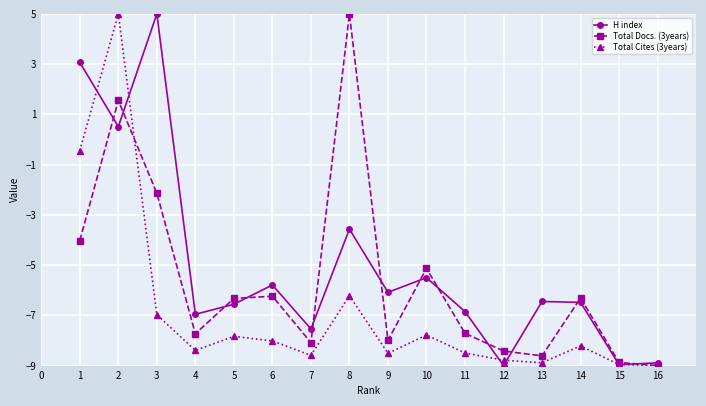

How many lines are shown in the chart?

3